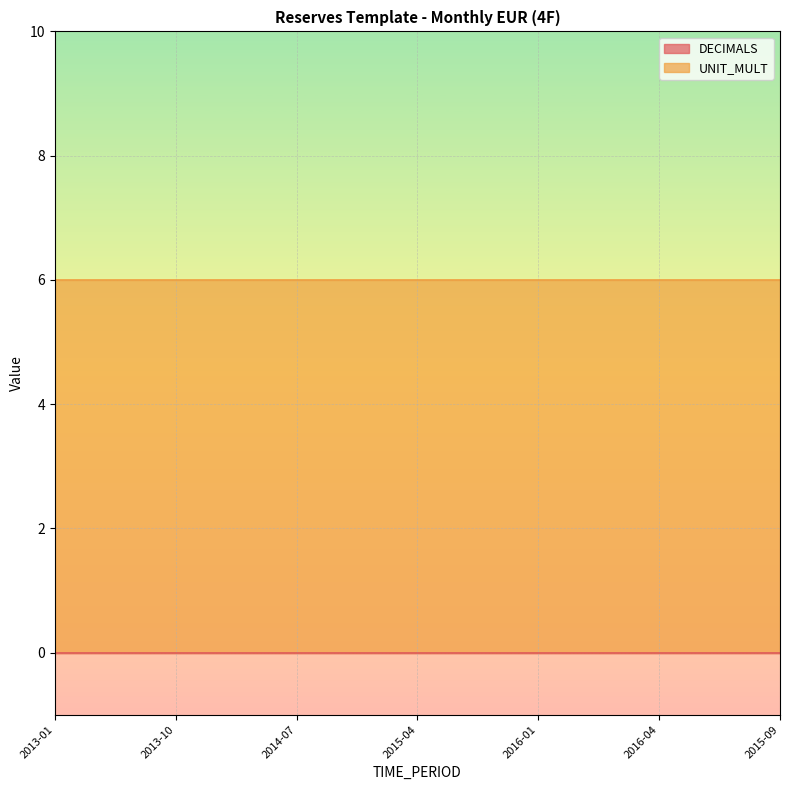

What is the total value across all series at 2015-12?

6